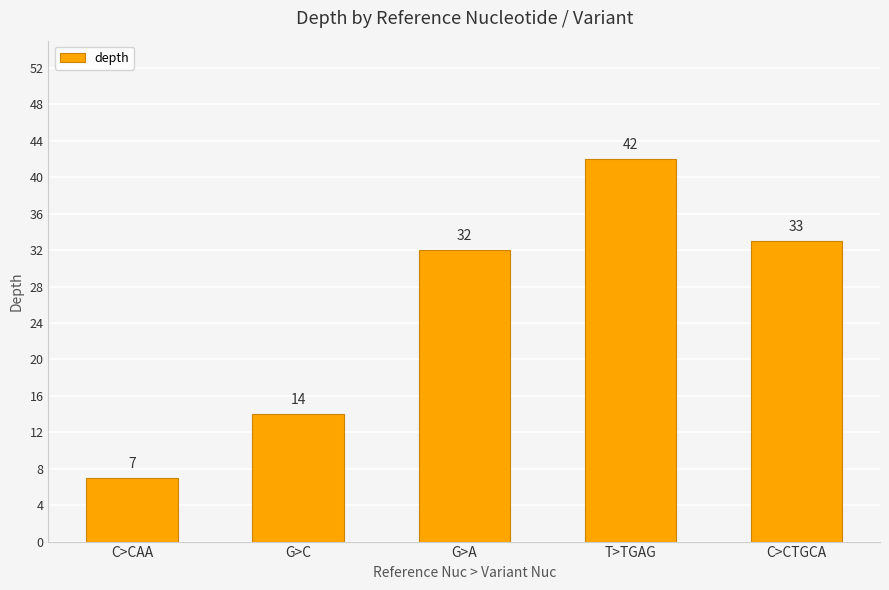

Reading left to right, extract all data points from this chart.

7	14	32	42	33